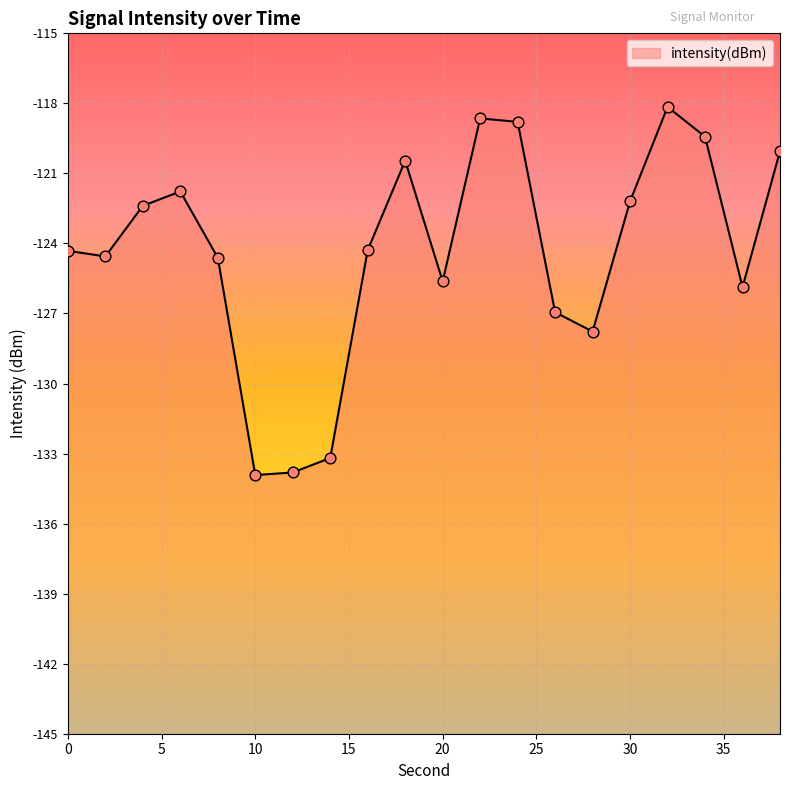

What is the change in value from 20 to 34?

+6.2